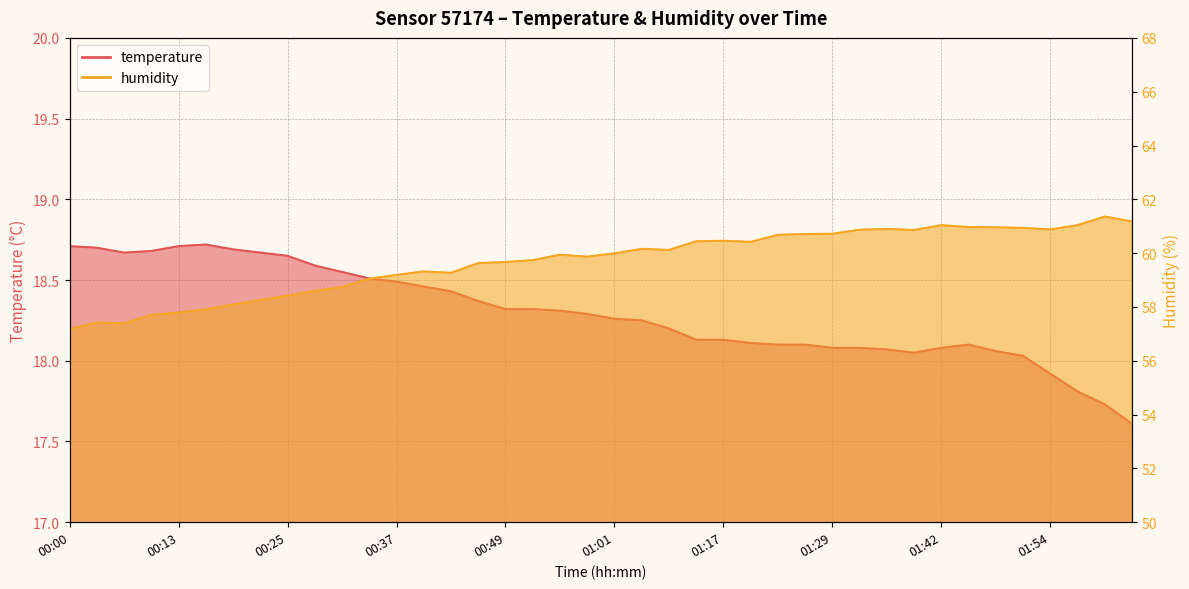

How many lines are shown in the chart?

2